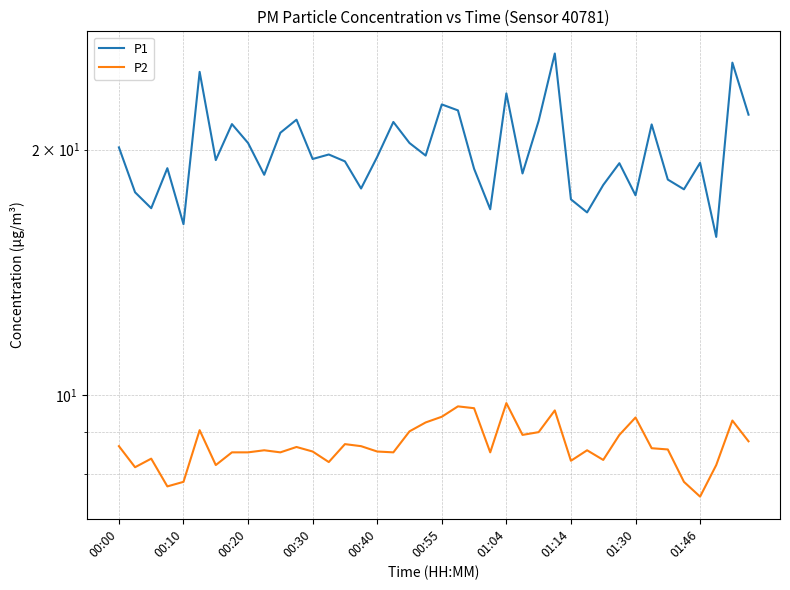

True or false: P2 has more than 1 interior local peaks.

True